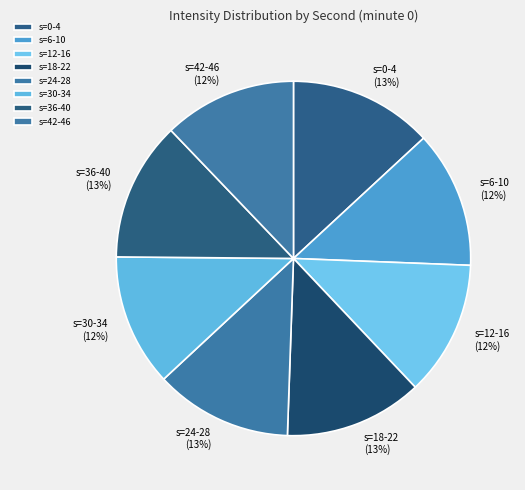

To the nearest percent, what percentage of the pie is s=12-16?

12%